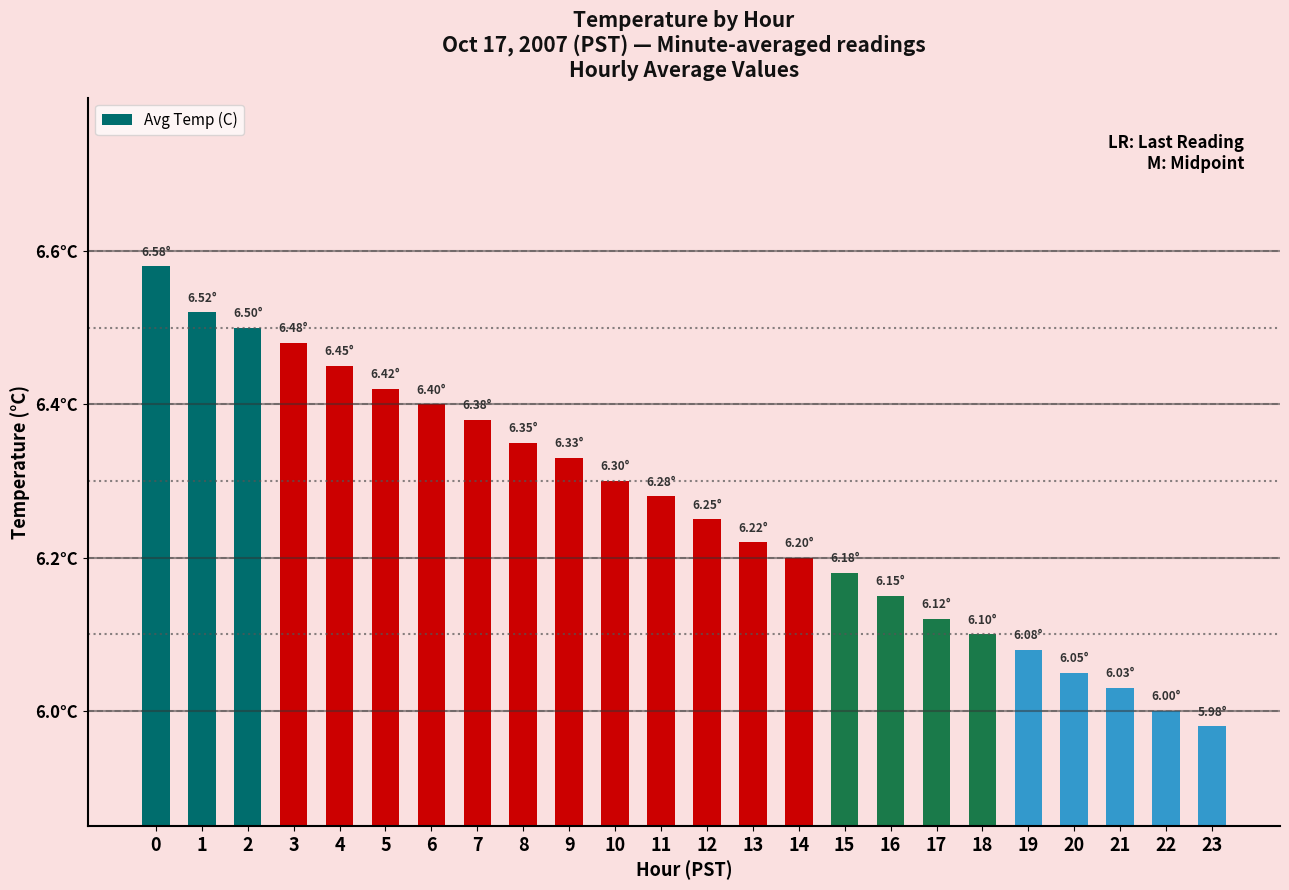

What is the change in value from 3 to 19?

-0.4